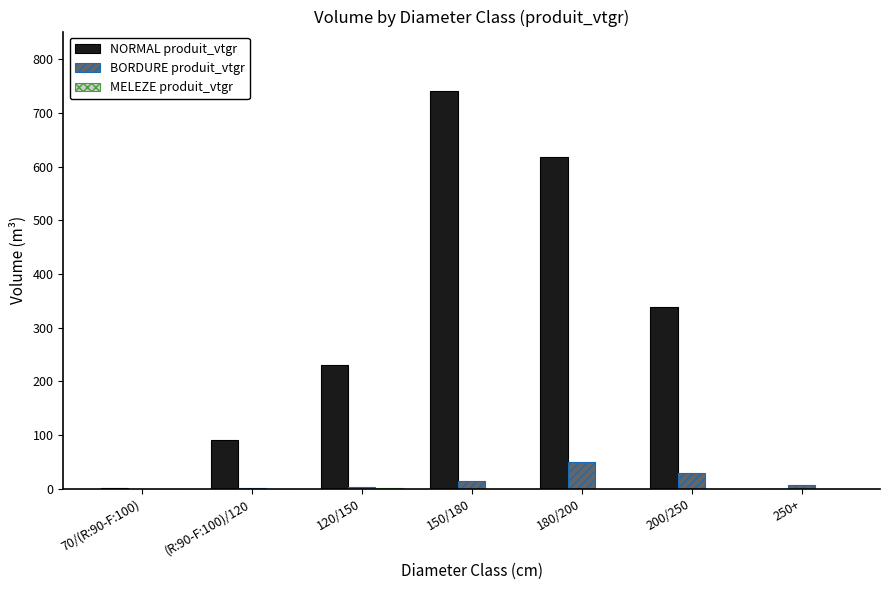

Is it true that BORDURE produit_vtgr equals -30.8 at 70/(R:90-F:100)?

False